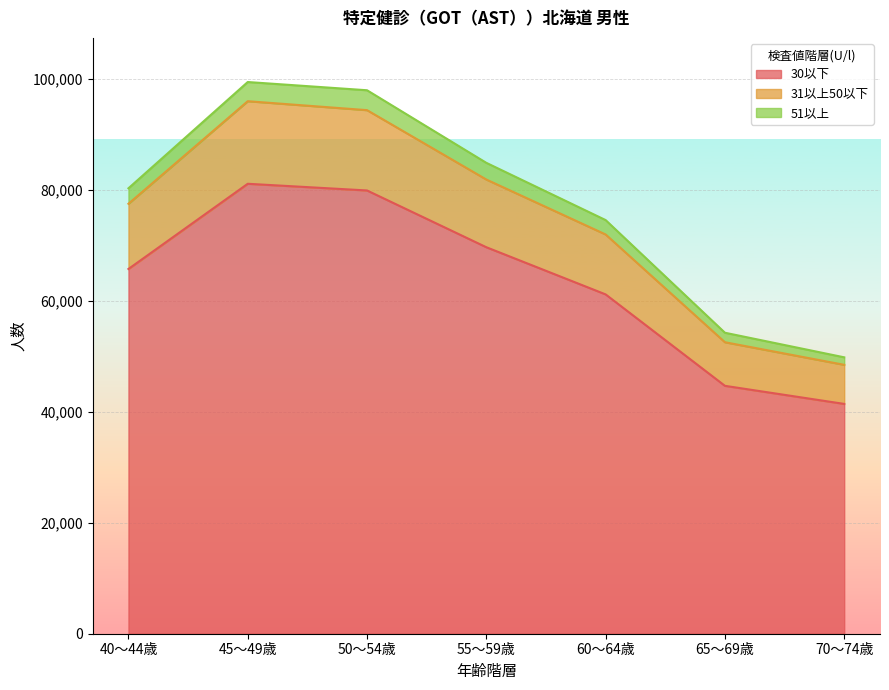

What is the difference between the second highest and minimum values in the 30以下 series?

38482